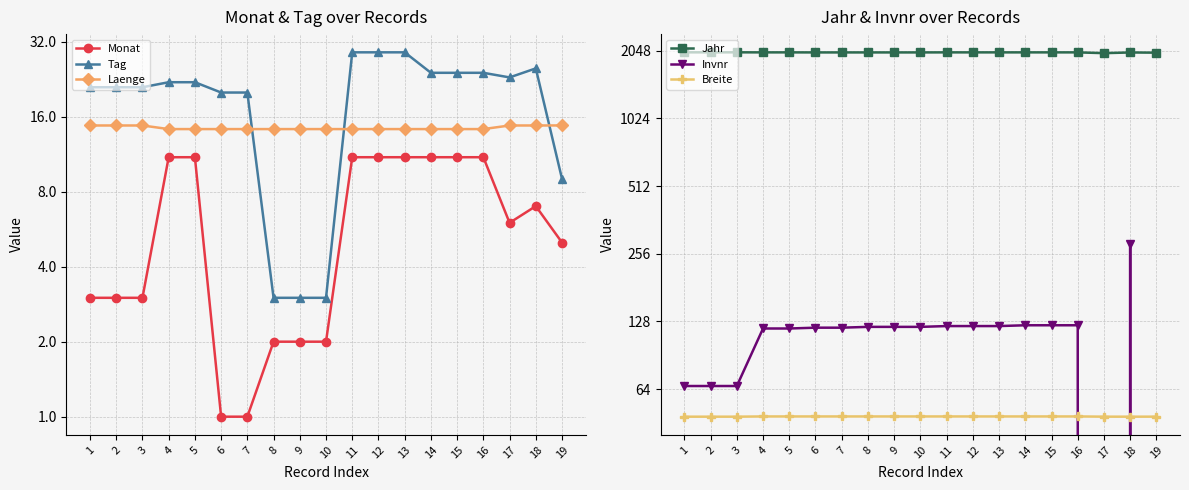

At which label is Monat closest to 6?

17